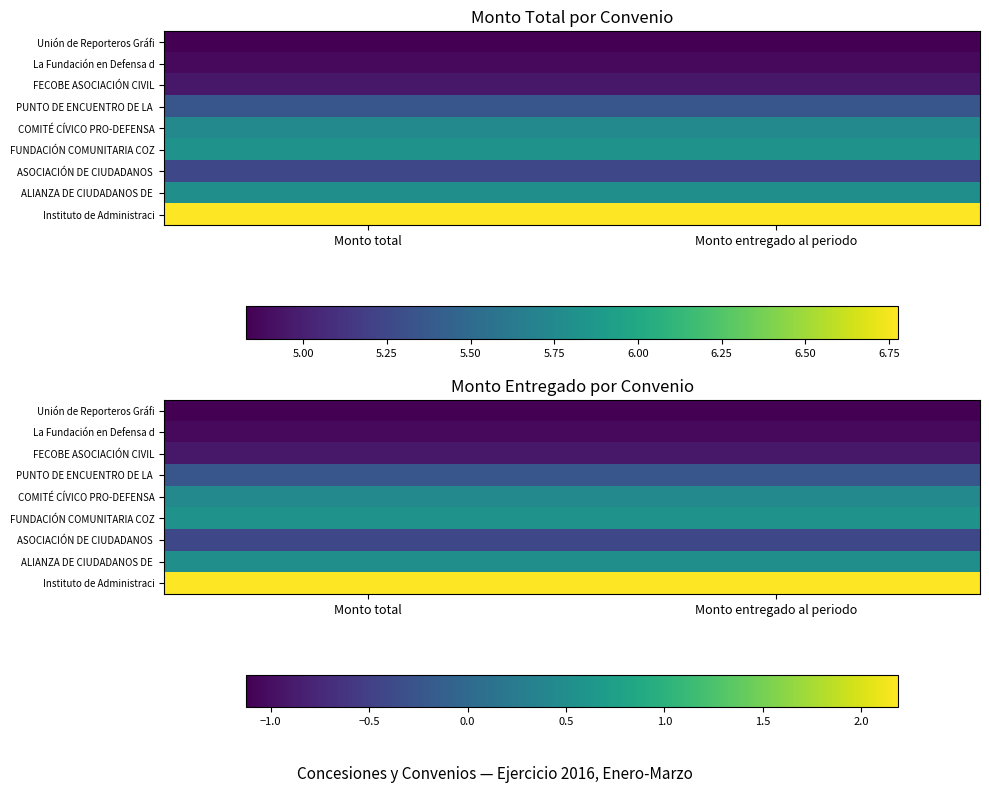

What value does the PUNTO DE ENCUENTRO DE LA series have at Monto entregado al periodo?

-0.2